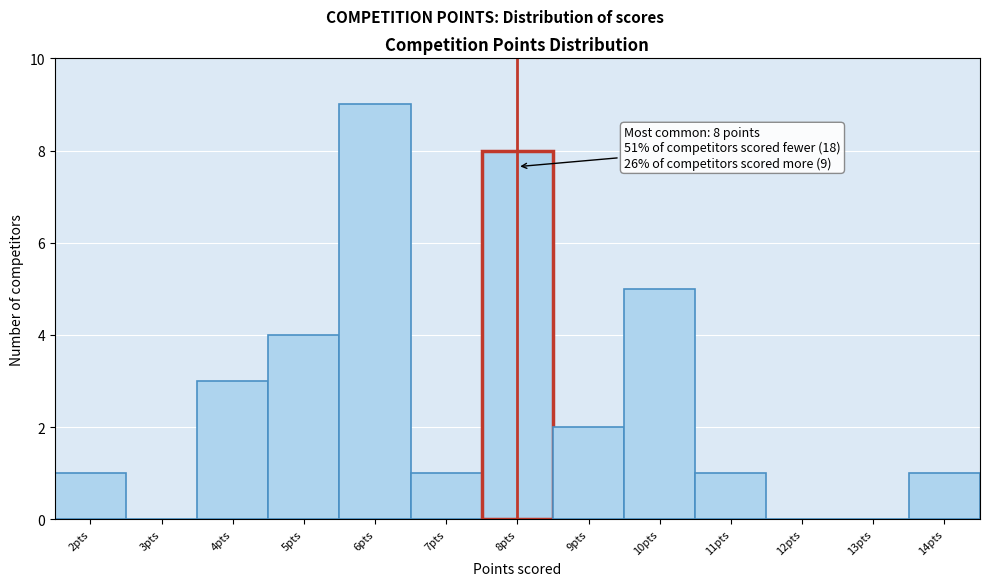

Which range on the x-axis has the tallest bar?

5.5 to 6.5